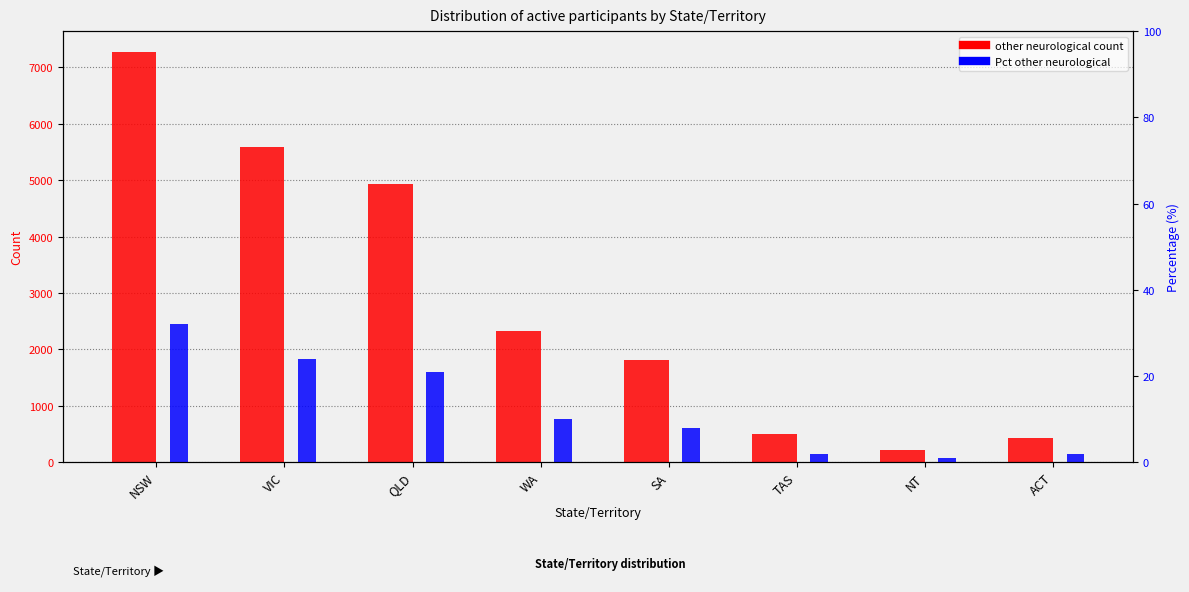

At which category is the sum across all series the highest?

NSW